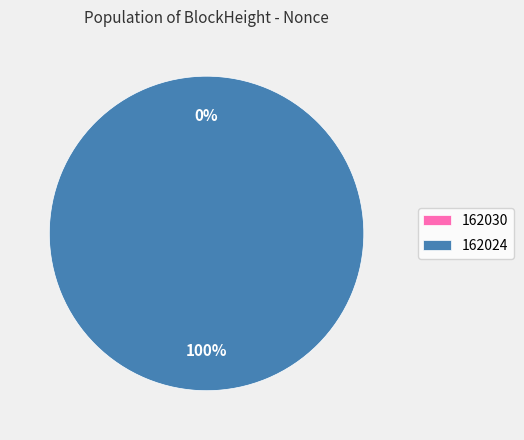

What portion of the pie excludes 162030?

100.0%